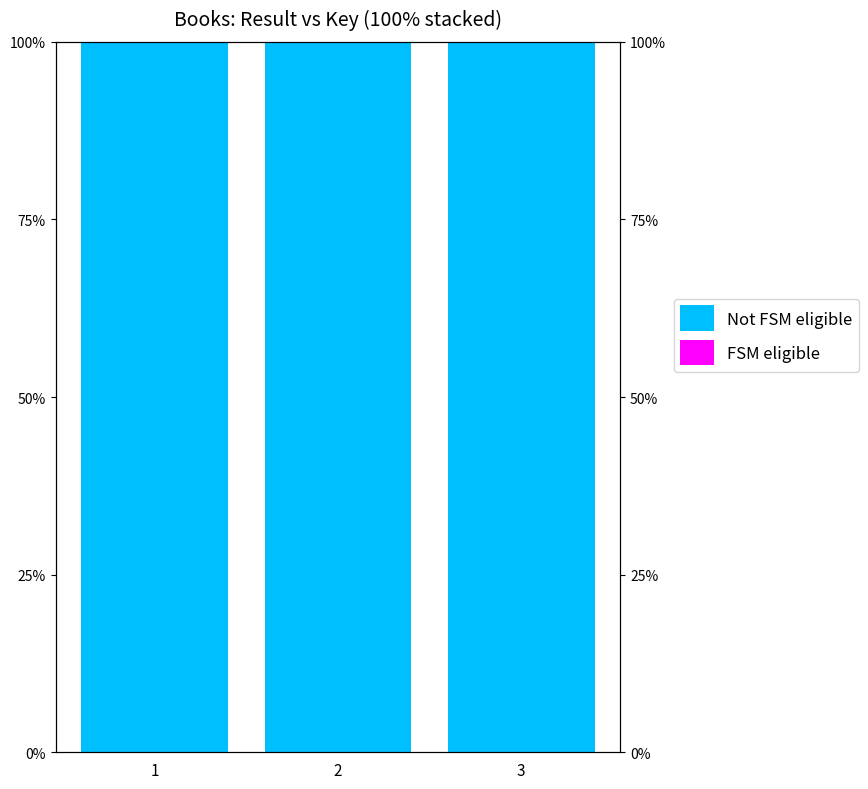

Reading left to right, list all the values displayed in this chart.

Not FSM eligible: 100.0	100.0	100.0
FSM eligible: 0.0	0.0	0.0